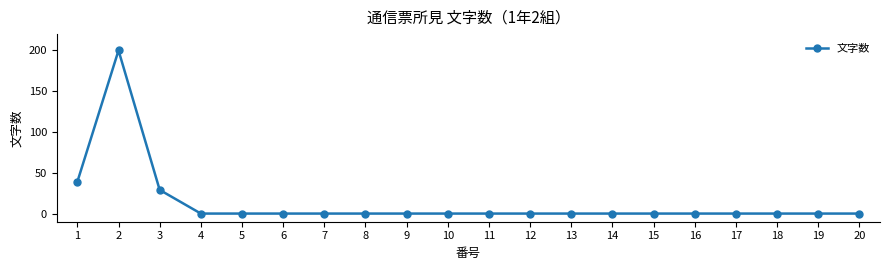

How many data points does each series have?

20